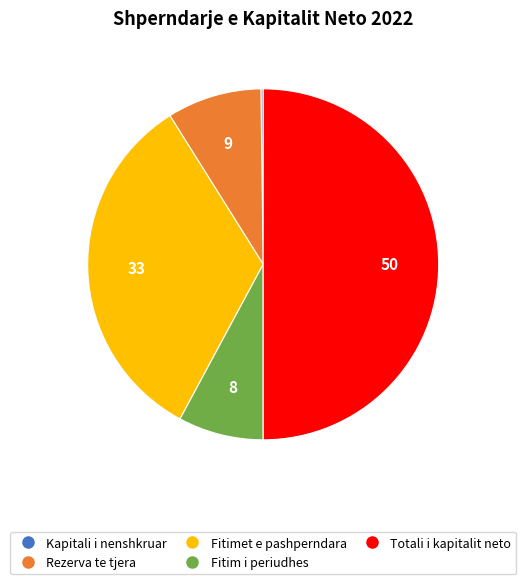

Does Fitimet e pashperndara account for over 50% of the chart?

No